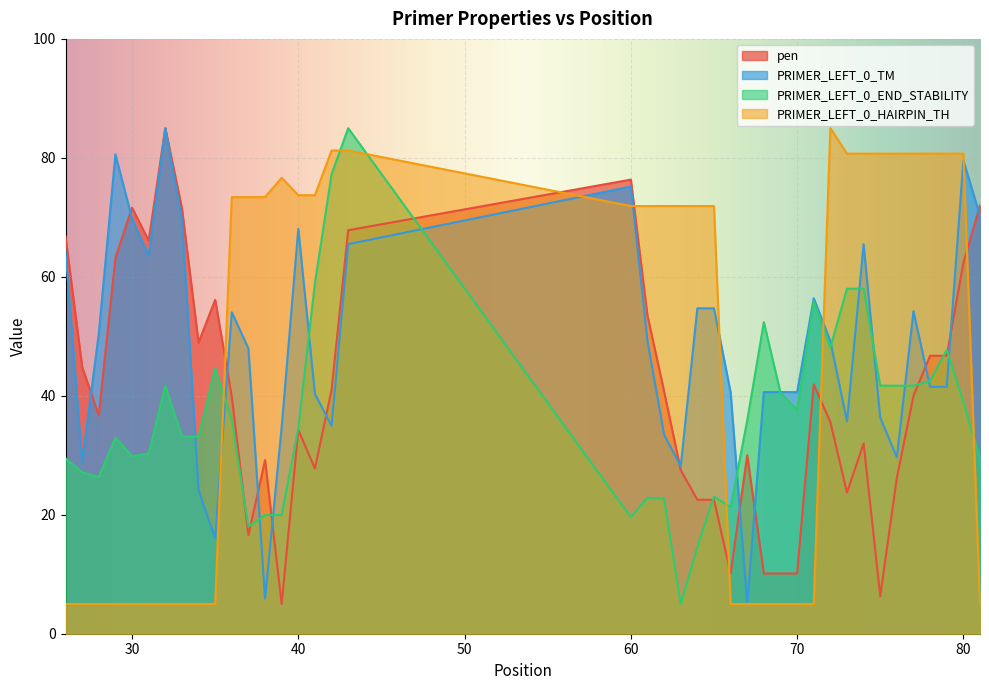

Which series has the largest total across all categories?

PRIMER_LEFT_0_TM